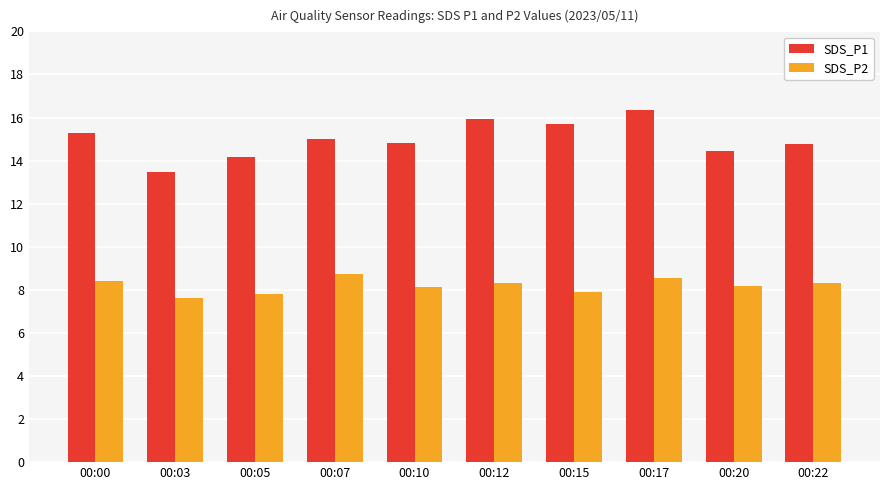

What is the minimum value shown in the chart?

7.6